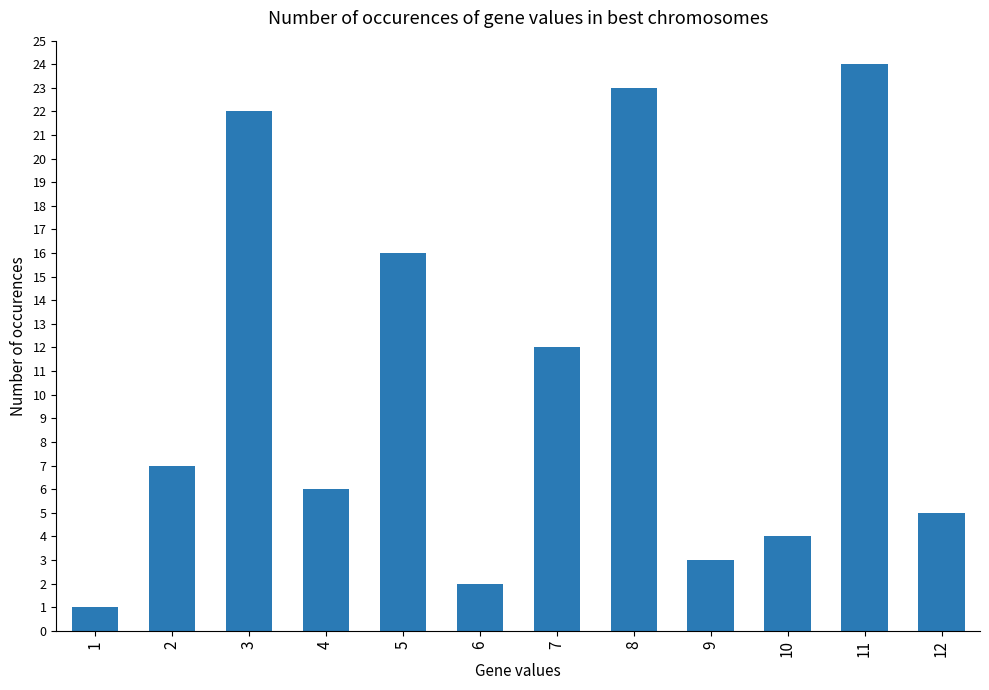

List the labels in order of value, smallest first.

1, 6, 9, 10, 12, 4, 2, 7, 5, 3, 8, 11